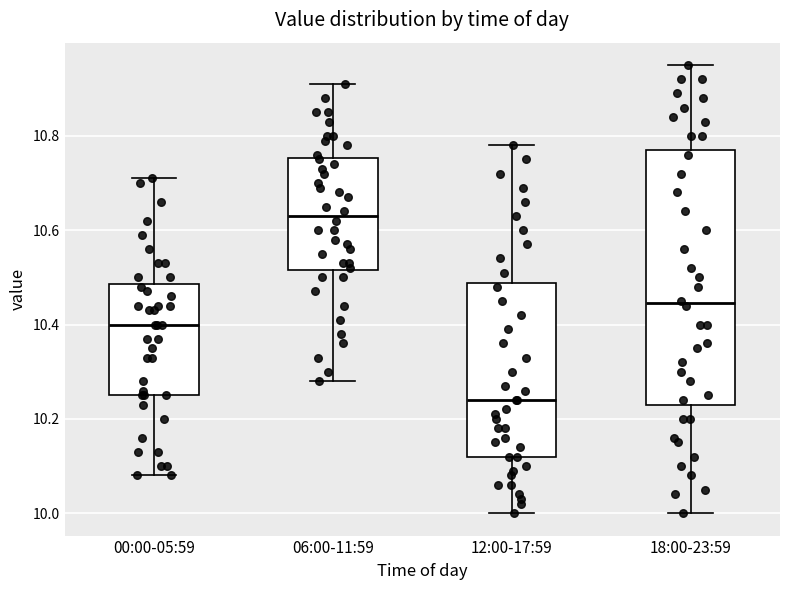

Reading left to right, read every box against the y-axis: the position of its median line, the range the box covers, and the ends of its whiskers. The values are not printed on the chart, so give them approximately, as read against the axis.

00:00-05:59: median 10.40, box 10.26 to 10.48, whiskers 10.08 to 10.72
06:00-11:59: median 10.64, box 10.52 to 10.76, whiskers 10.28 to 10.92
12:00-17:59: median 10.24, box 10.12 to 10.48, whiskers 10.00 to 10.78
18:00-23:59: median 10.44, box 10.24 to 10.78, whiskers 10.00 to 10.96